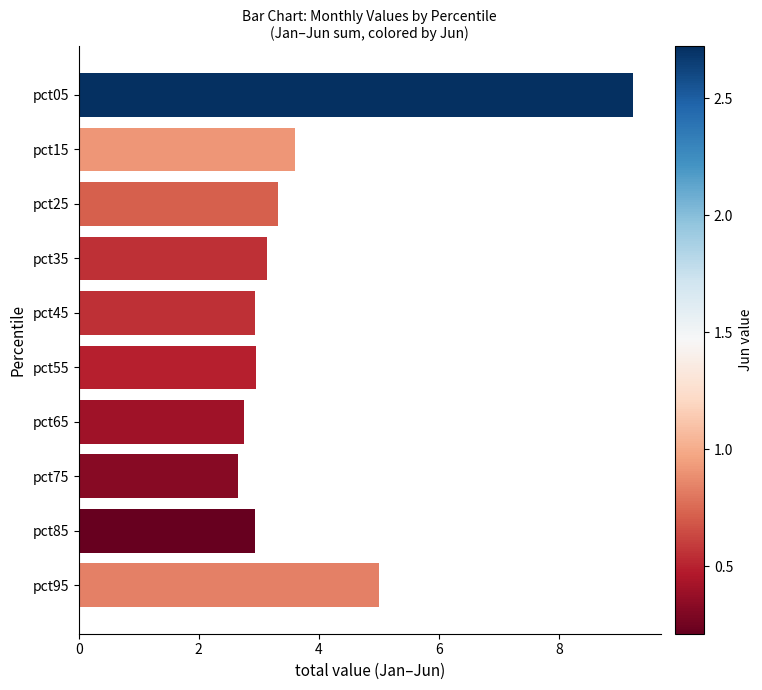

What is the approximate value at pct65?

2.8